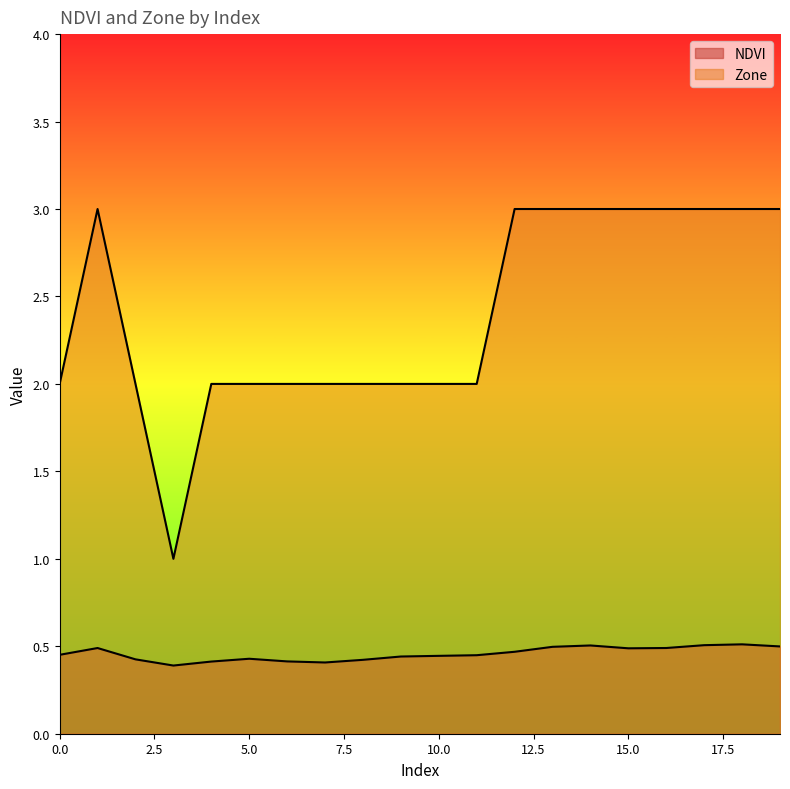

What are all the series names shown in the legend?

NDVI, Zone